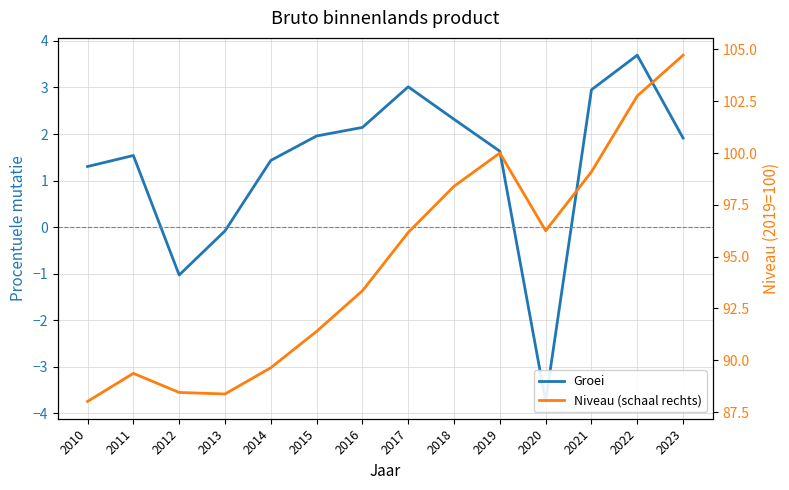

Where is the first local minimum for Groei?

2012